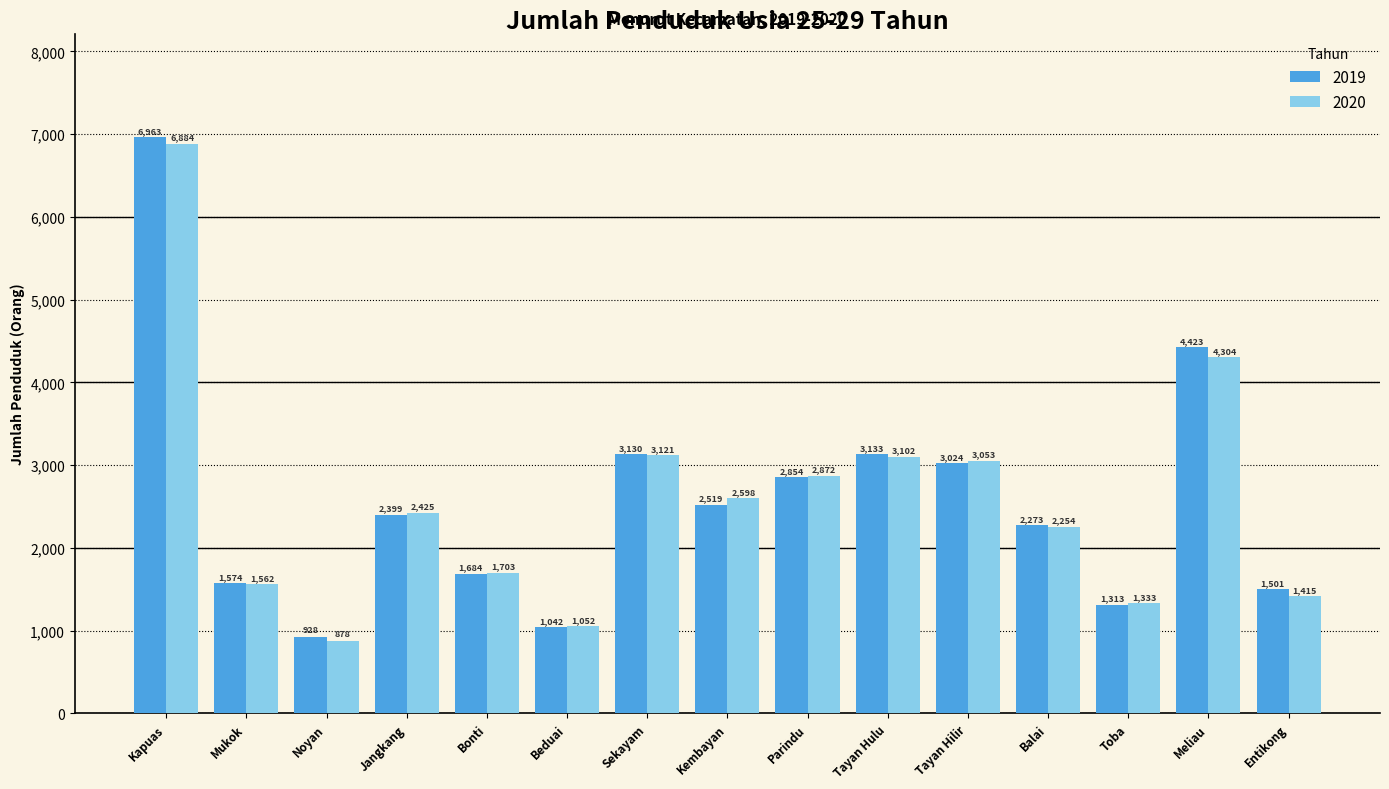

Is the value of 2019 at Jangkang greater than the value of 2020 at Bonti?

Yes